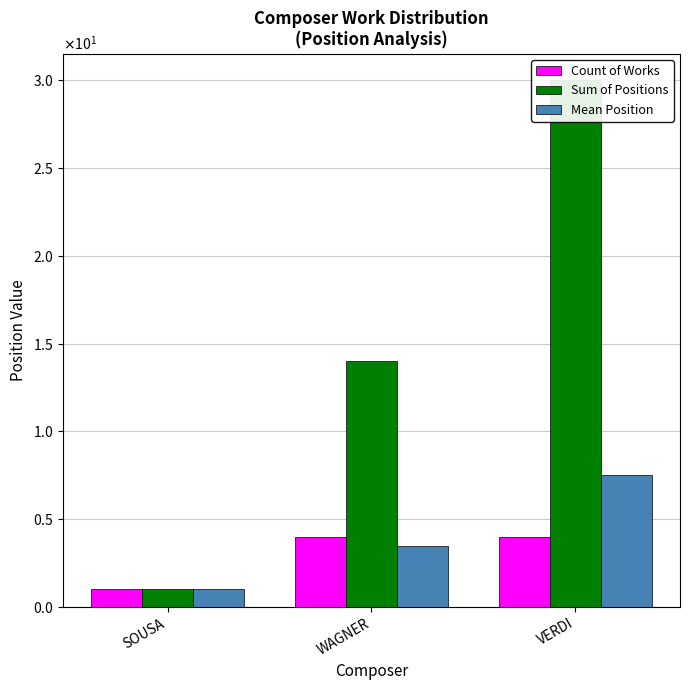

What is the total value across all series at WAGNER?

21.5